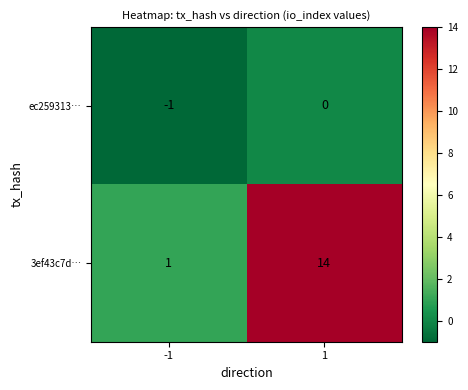

Which category has the lowest value across all series?

-1